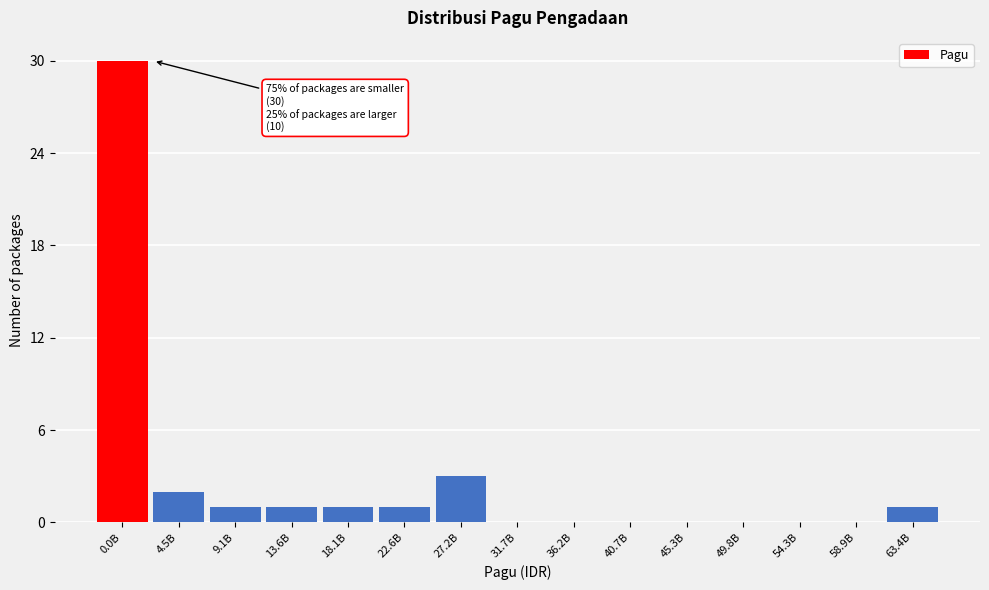

Reading left to right, what are all the values shown in this chart?

0.0B=30	4.5B=2	9.1B=1	13.6B=1	18.1B=1	22.6B=1	27.2B=3	31.7B=0	36.2B=0	40.7B=0	45.3B=0	49.8B=0	54.3B=0	58.9B=0	63.4B=1